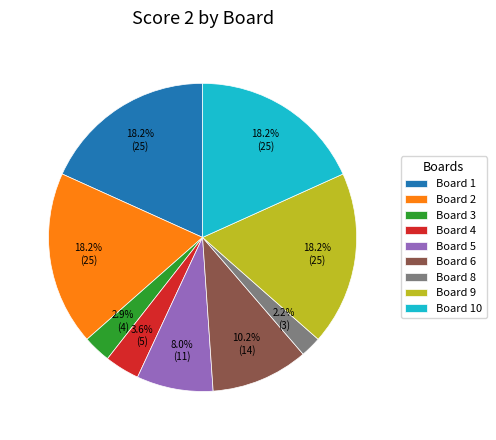

Does any single category account for the majority?

No